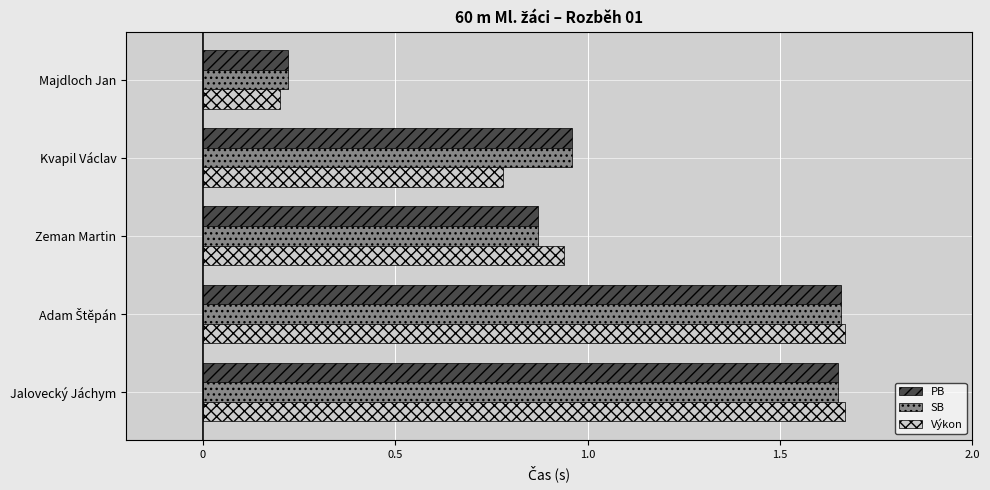

Reading right to left, what are all the values shown in this chart?

PB: 1.6	1.7	0.9	1.0	0.2
SB: 1.6	1.7	0.9	1.0	0.2
Výkon: 1.7	1.7	0.9	0.8	0.2